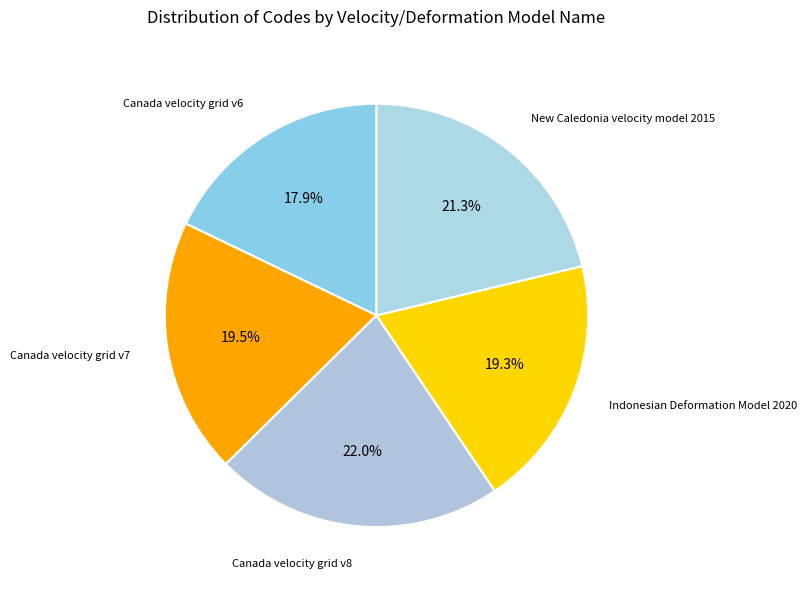

What is the smallest slice in the pie chart?

Canada velocity grid v6